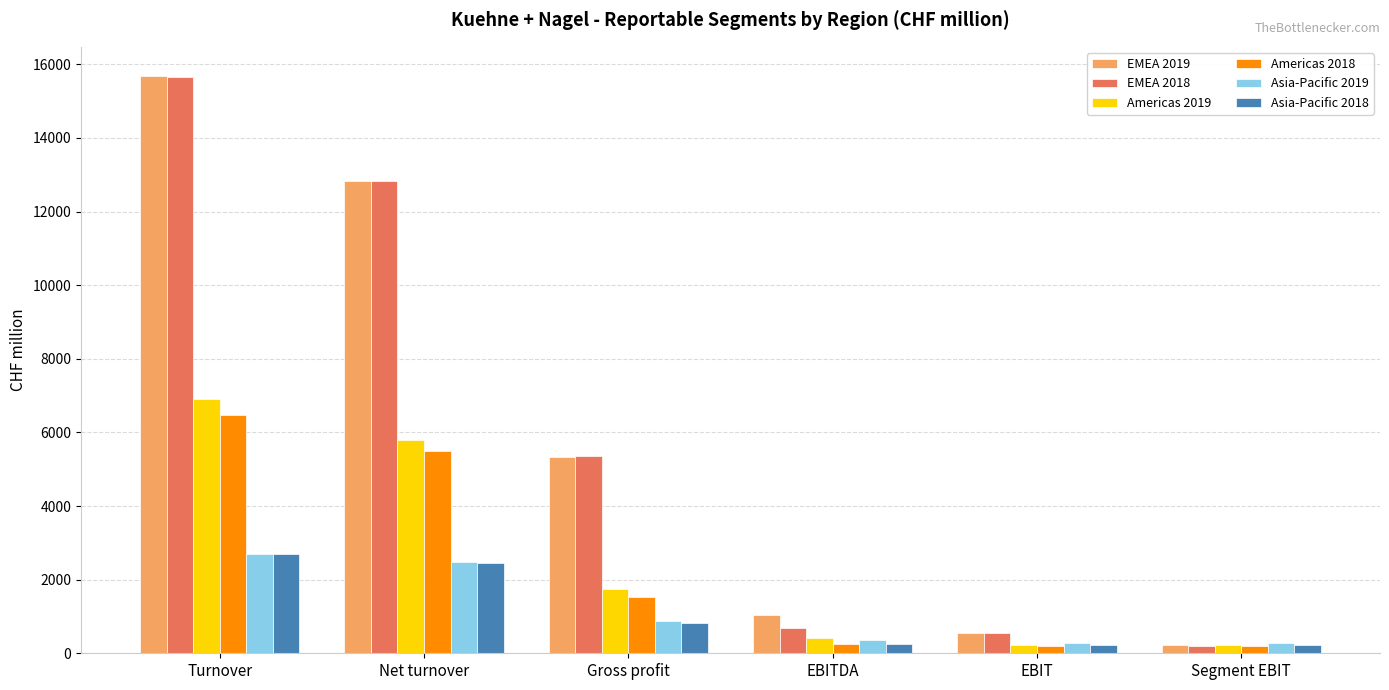

What is the difference between the highest and lowest values at Gross profit?

4546